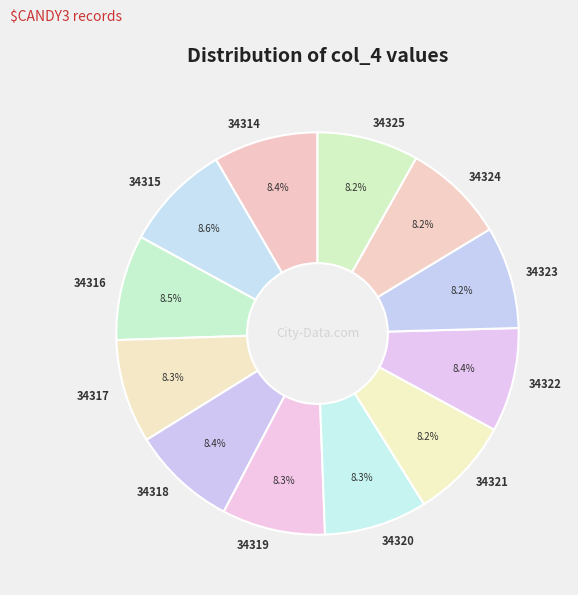

What percentage do 34325 and 34315 together represent?

16.8%